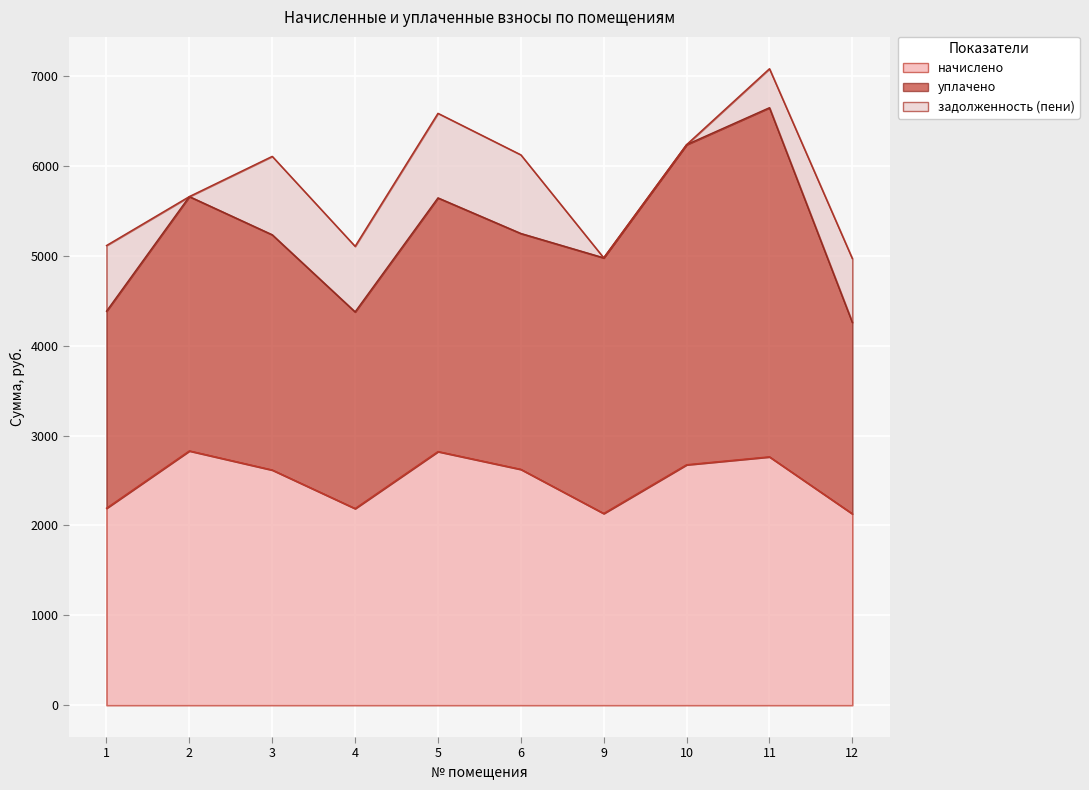

Rank the categories by начислено value from highest to lowest.

2, 5, 11, 10, 6, 3, 1, 4, 9, 12